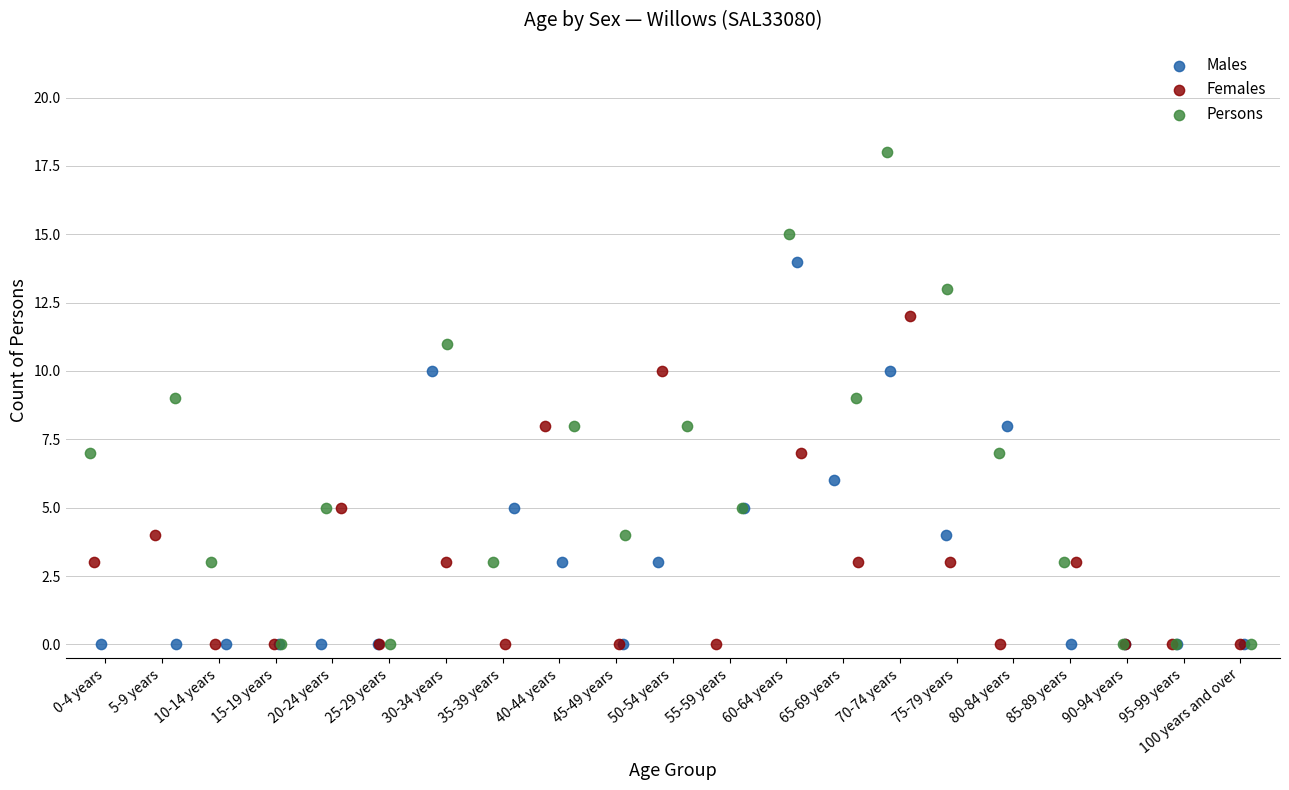

Which series has the widest spread of Y values?

Persons